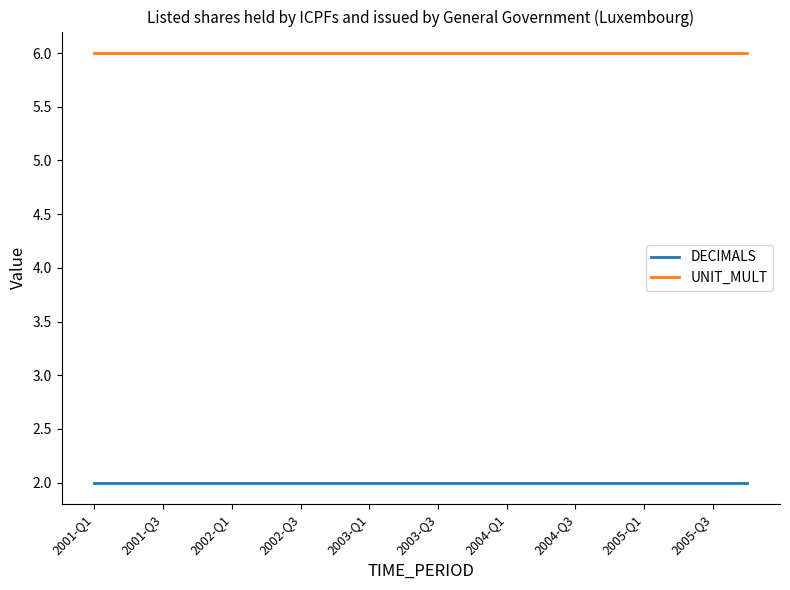

List the series in order of their peak value, highest first.

UNIT_MULT, DECIMALS